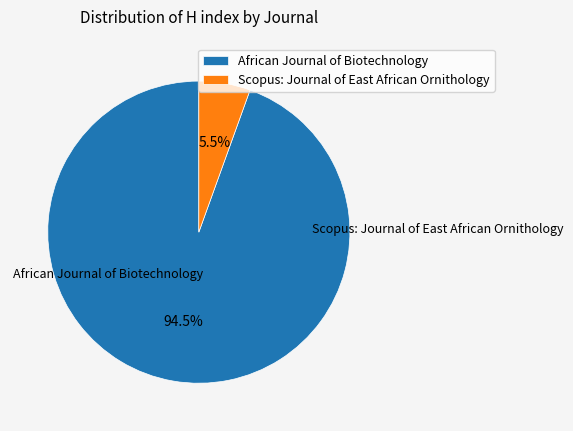

What percentage is the Scopus: Journal of East African Ornithology slice, to the nearest percent?

6%